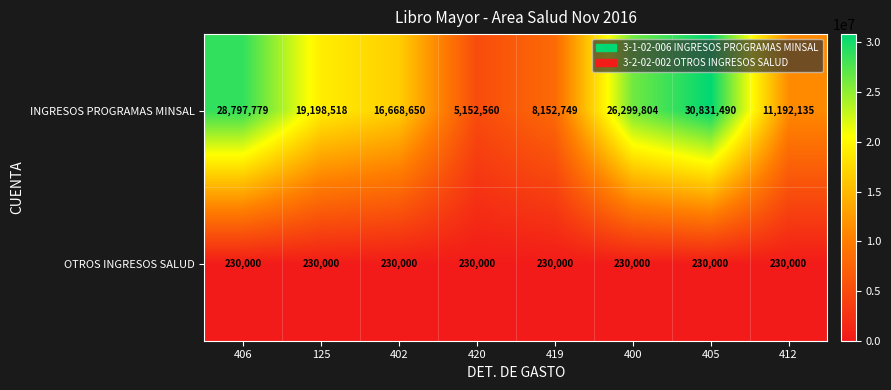

What is the sum of all INGRESOS PROGRAMAS MINSAL values?

146293685